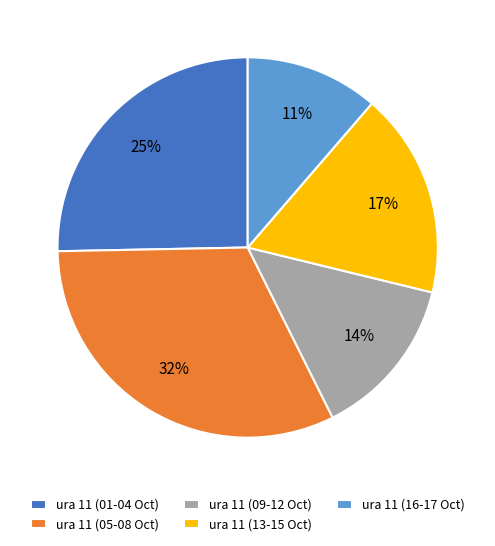

Rank the categories by value from lowest to highest.

ura 11 (16-17 Oct), ura 11 (09-12 Oct), ura 11 (13-15 Oct), ura 11 (01-04 Oct), ura 11 (05-08 Oct)